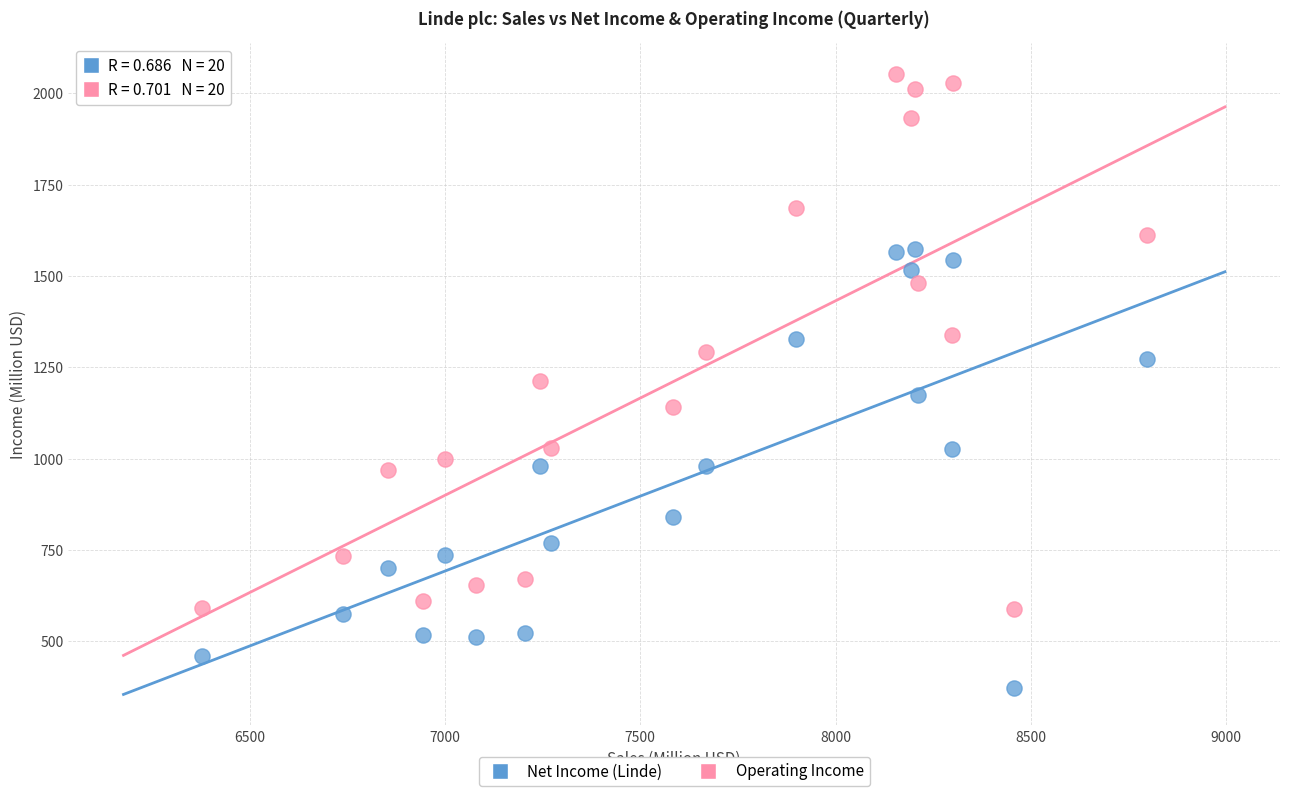

Across all data points, what is the range of Y values (max minus min)?

1680